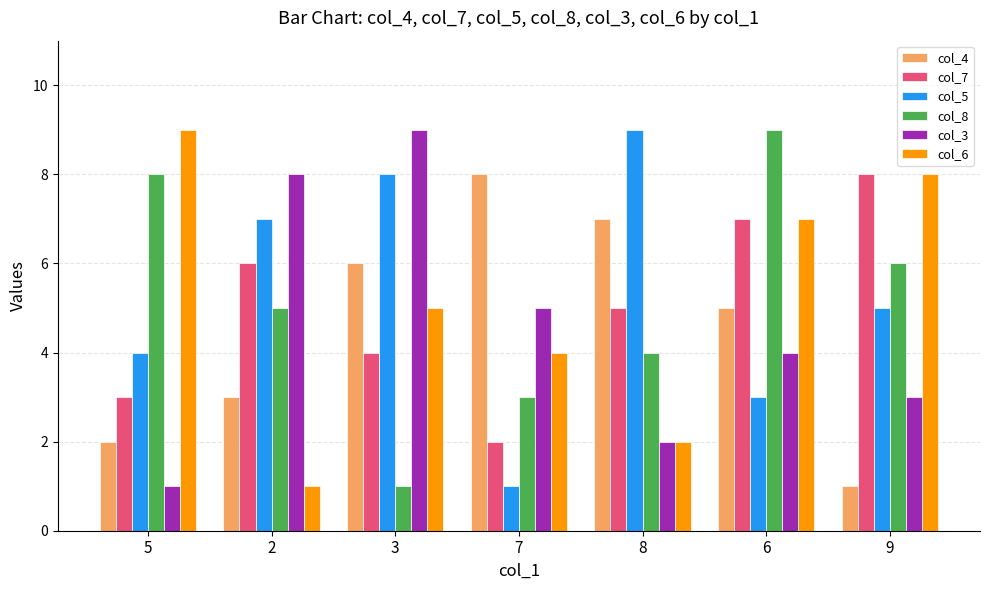

Is it true that col_8 equals 8 at 5?

True